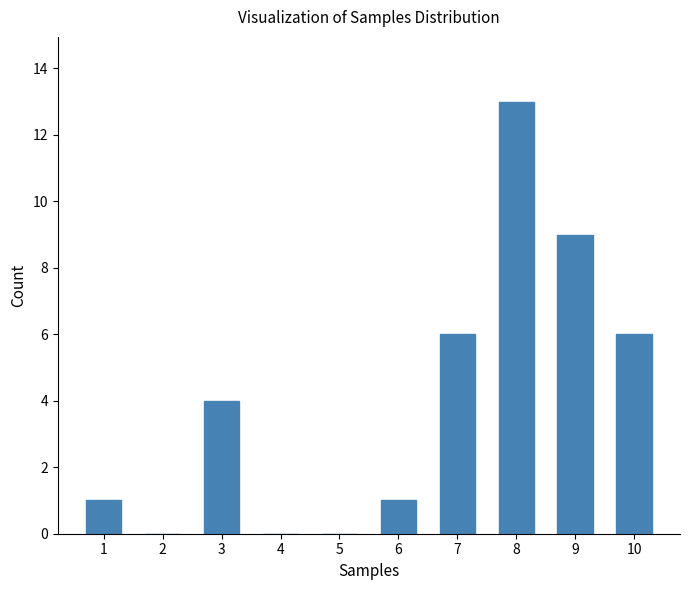

Reading left to right, what are all the values shown in this chart?

1=1	2=0	3=4	4=0	5=0	6=1	7=6	8=13	9=9	10=6